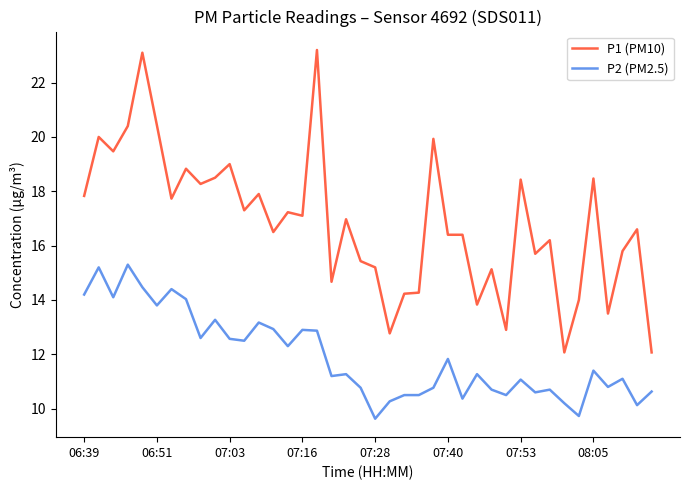

Rank the series by their average value, from highest to lowest.

P1 (PM10), P2 (PM2.5)